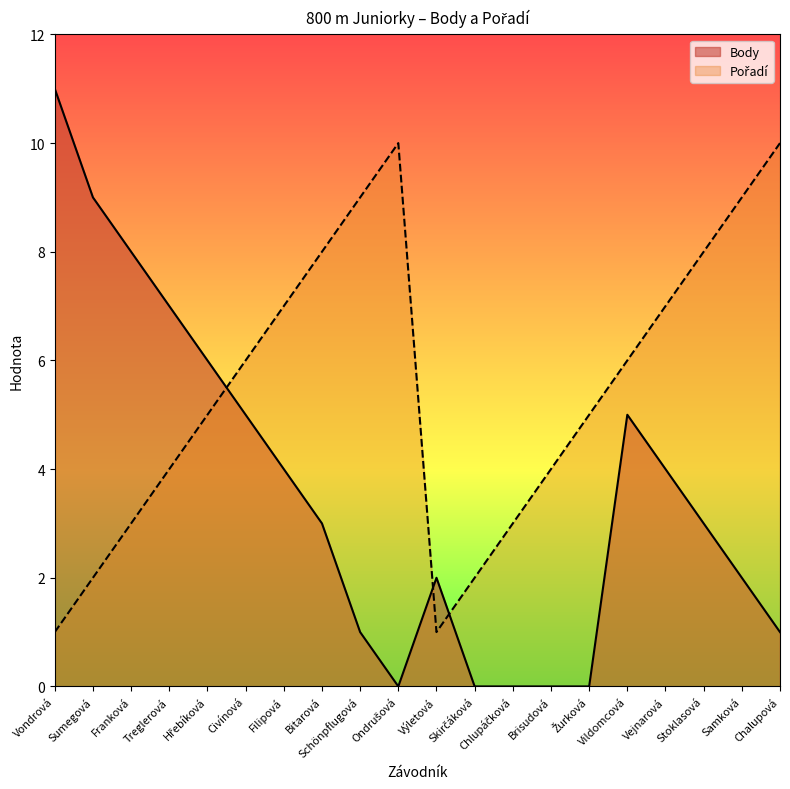

At which category is the sum across all series the highest?

Vondrová